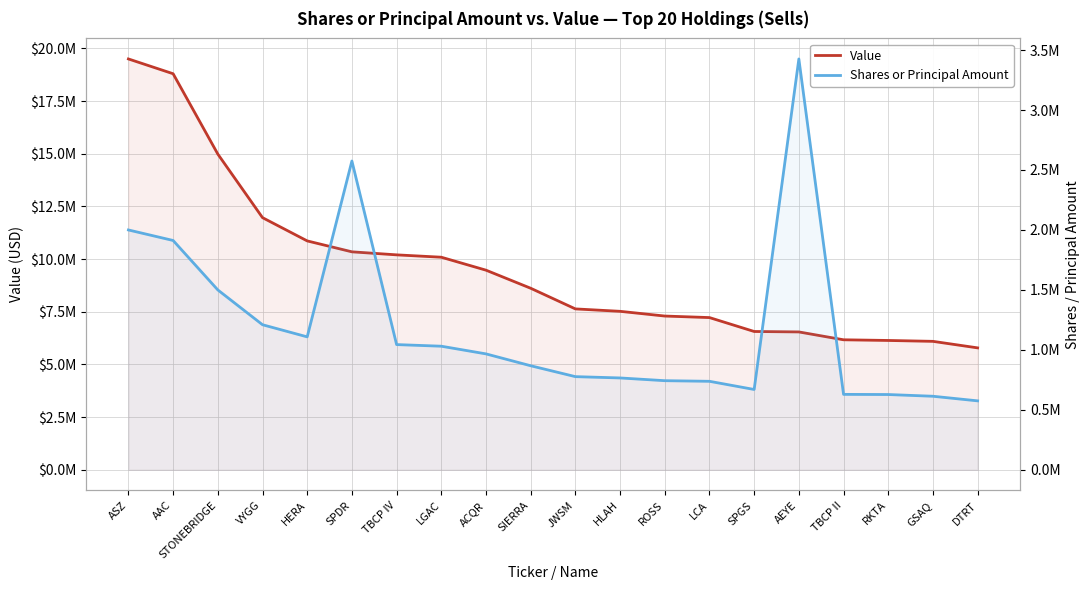

Is it true that Value equals 9990298 at ROSS?

False